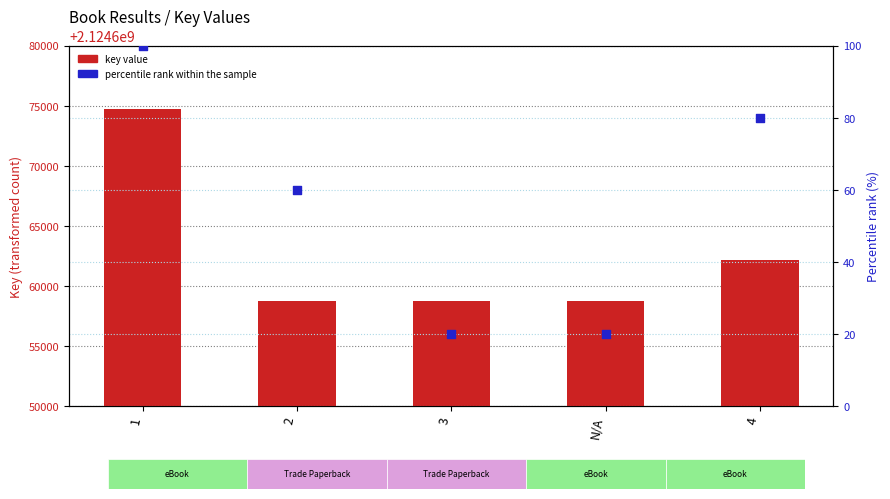

Which series has the largest total across all categories?

key value